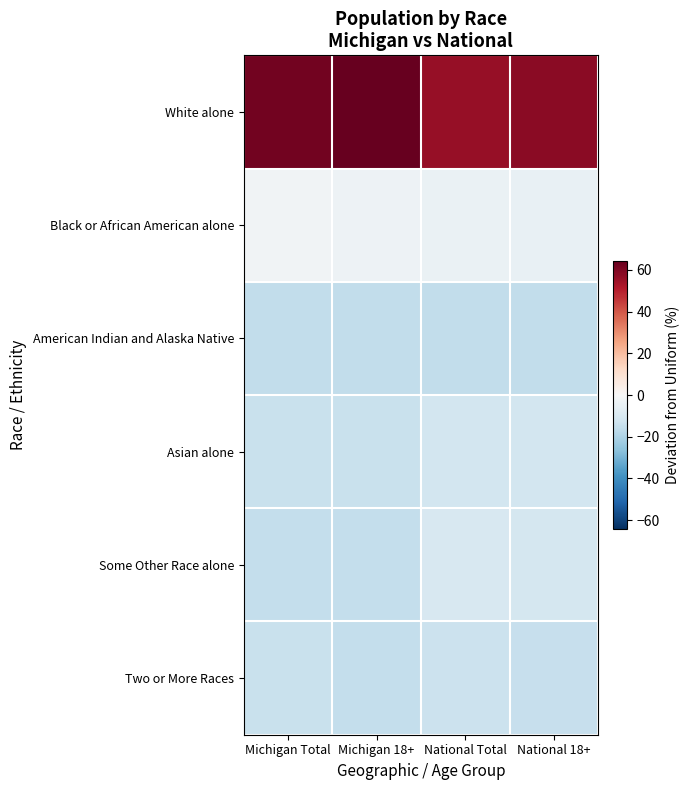

At how many categories does at least one series exceed 31?

4